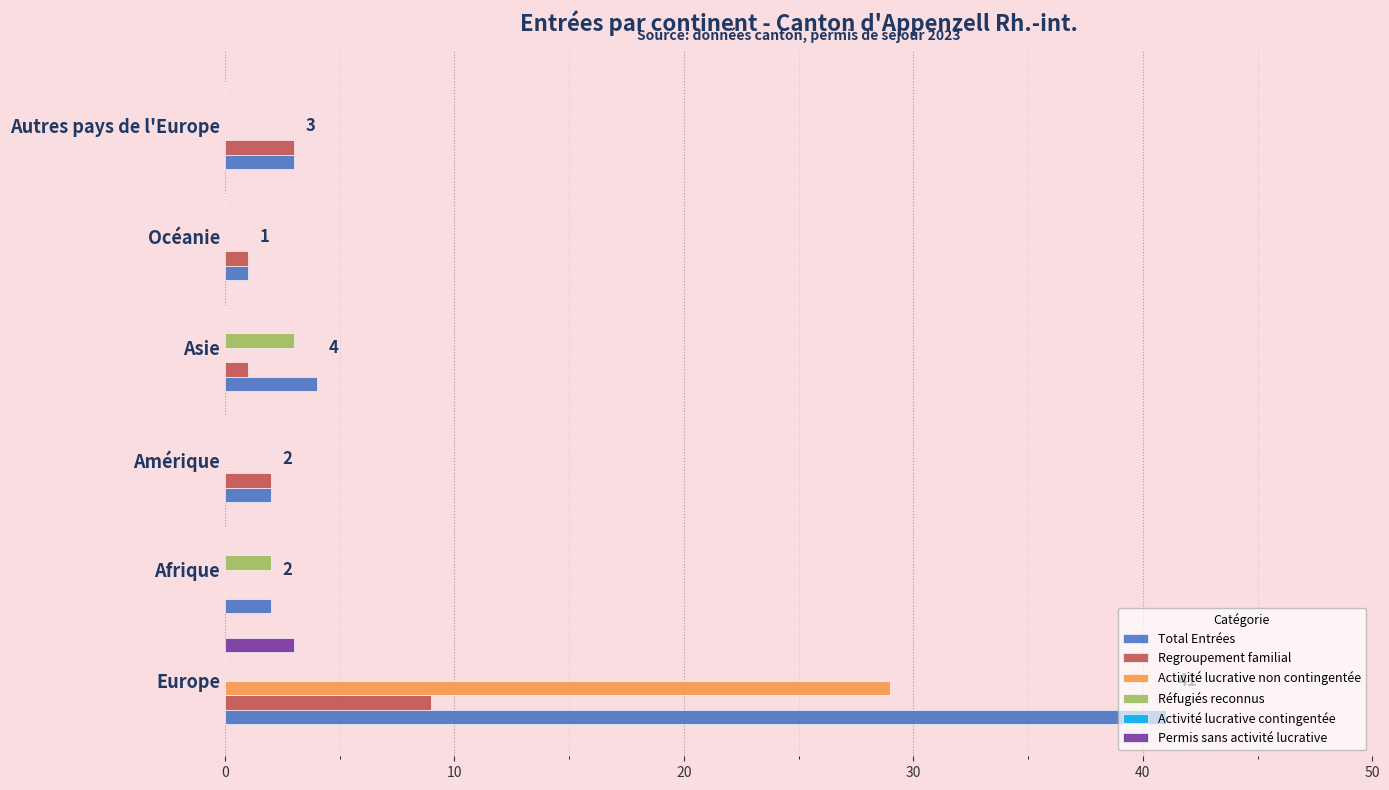

Which series has the largest total across all categories?

Total Entrées